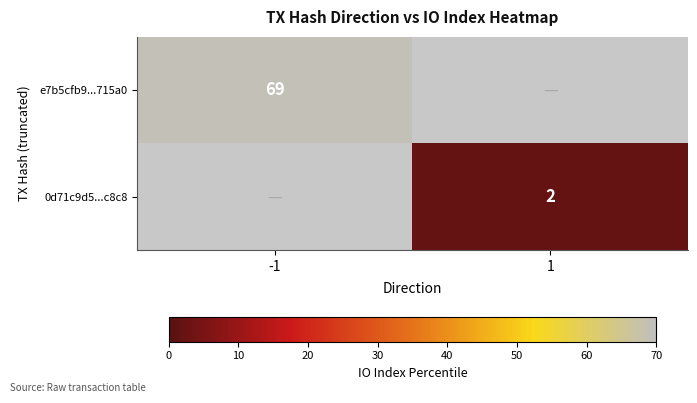

Is it true that 0d71c9d5...c8c8 equals 1 at 1?

False